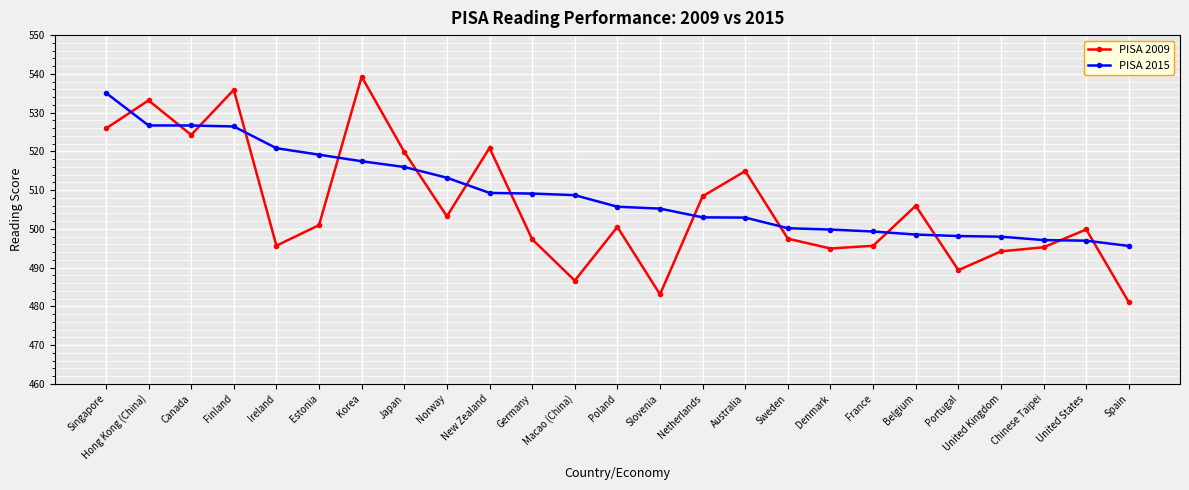

Which series has the largest total across all categories?

PISA 2015